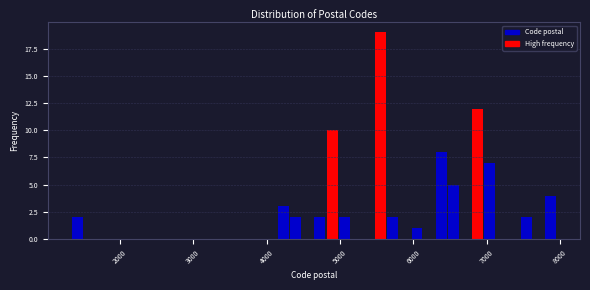

Read against the x-axis, roughly where is the centre of the tallest bar?

5600